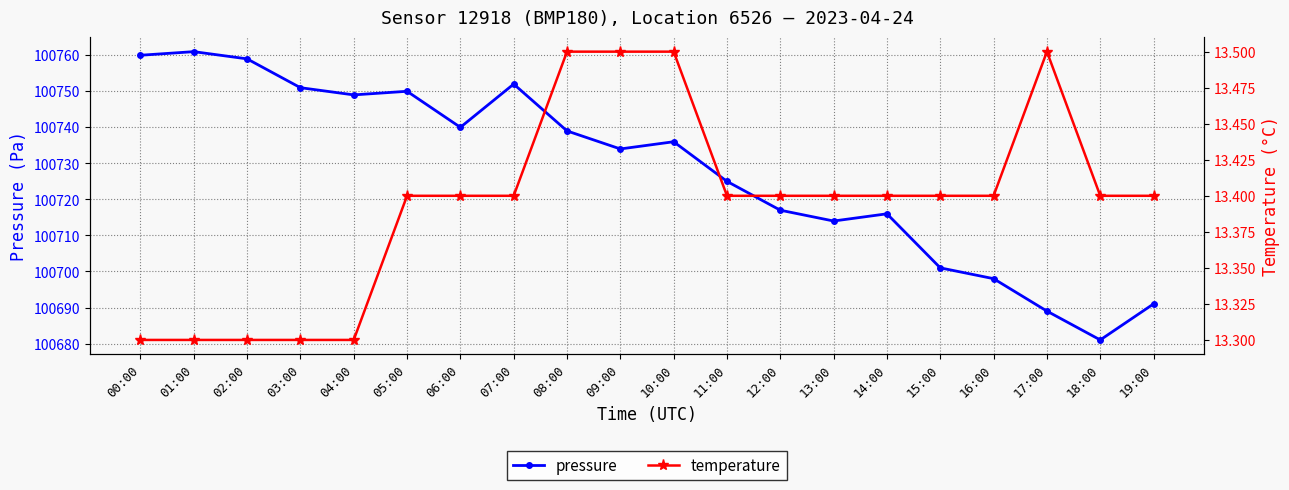

Rank the series by their average value, from lowest to highest.

temperature, pressure